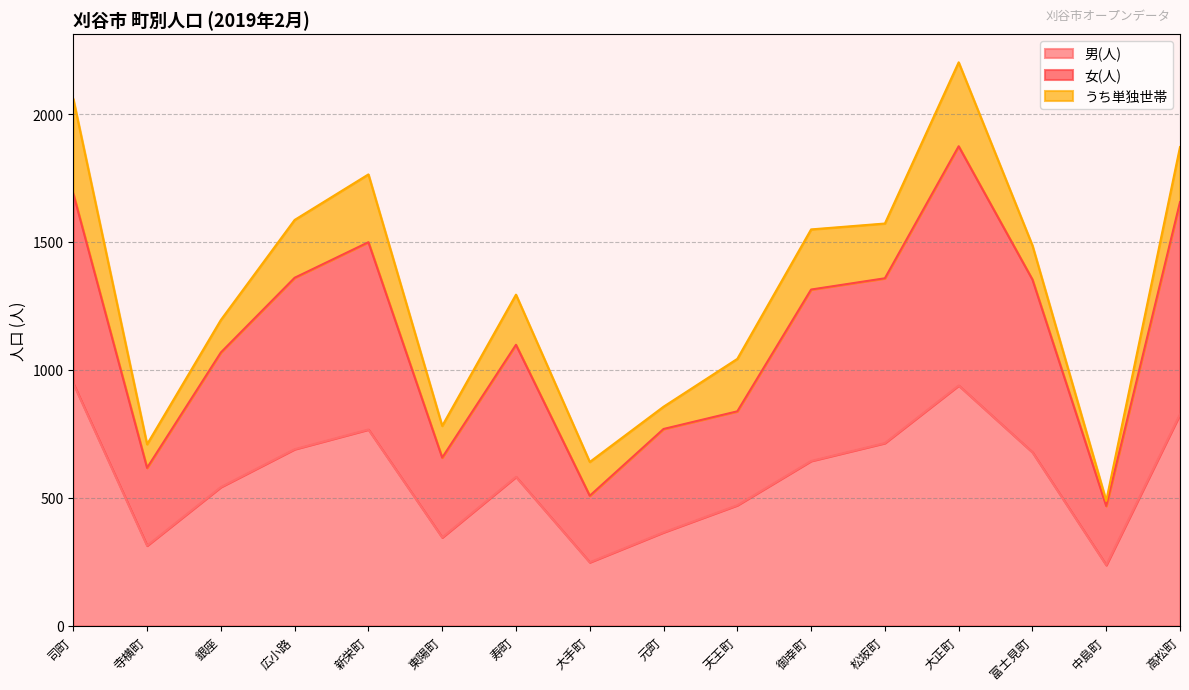

What is the label of the 13th point from the left?

大正町